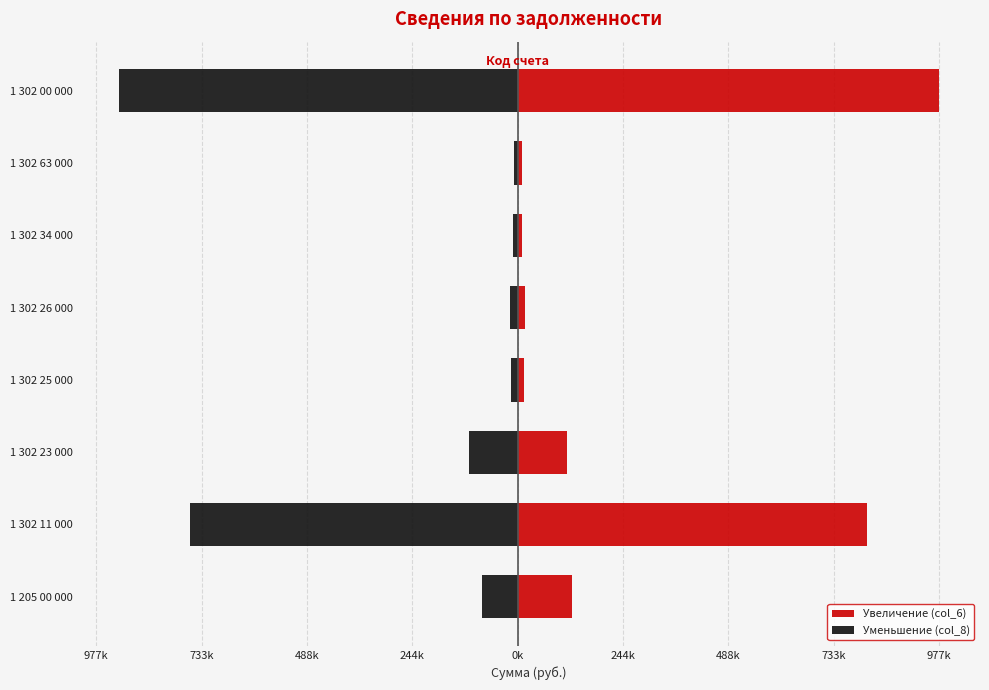

True or false: Увеличение (col_6) has a value of 1700772.9 at 1 302 00 000.

False